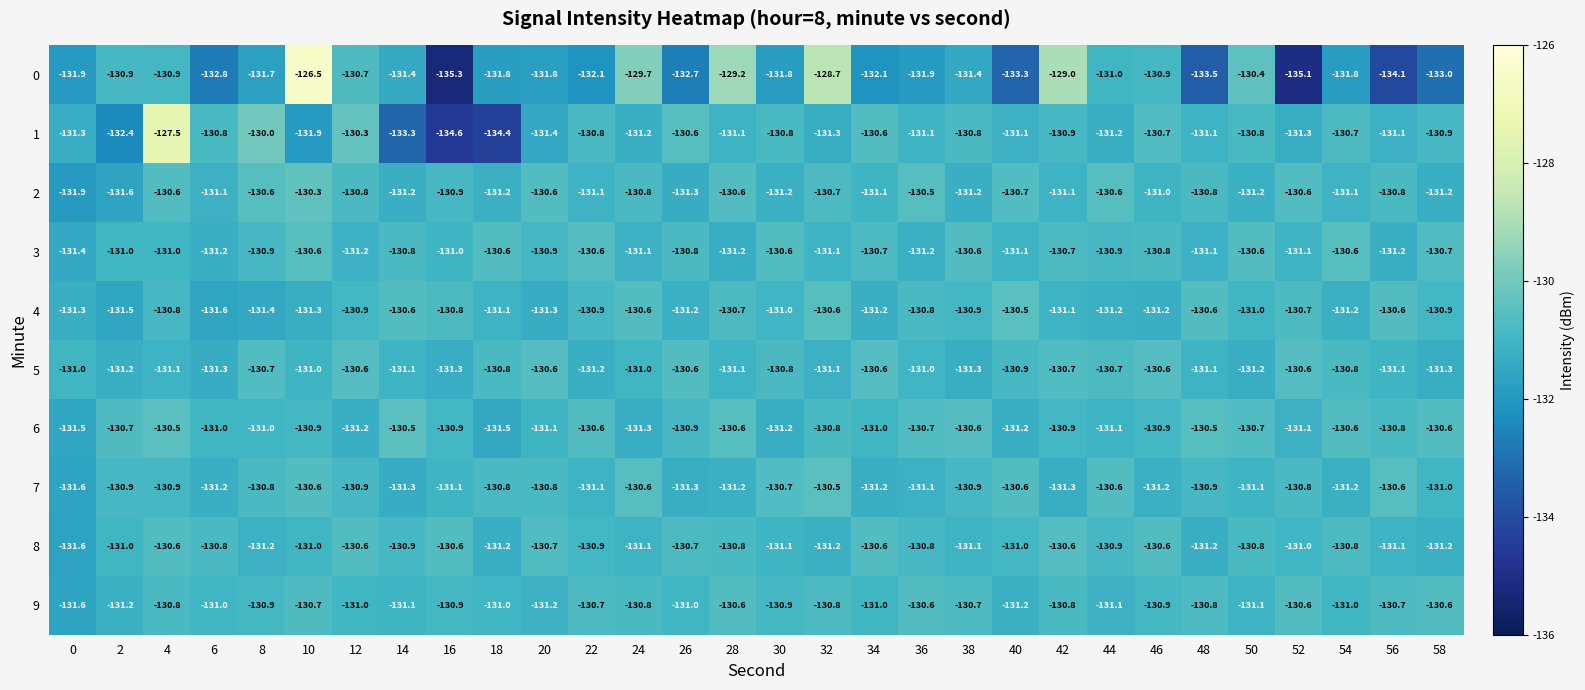

What is the difference between the highest and lowest values at 38?

0.8